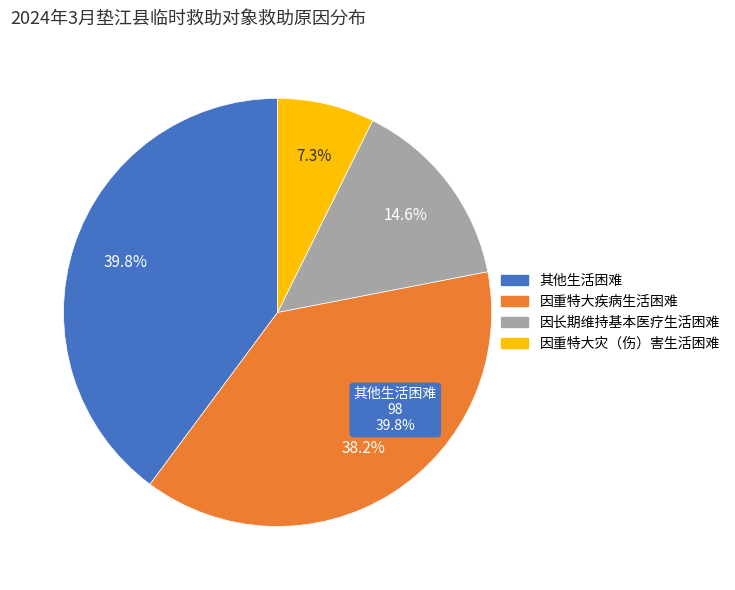

What is the change in value from 因重特大疾病生活困难 to 因长期维持基本医疗生活困难?

-58